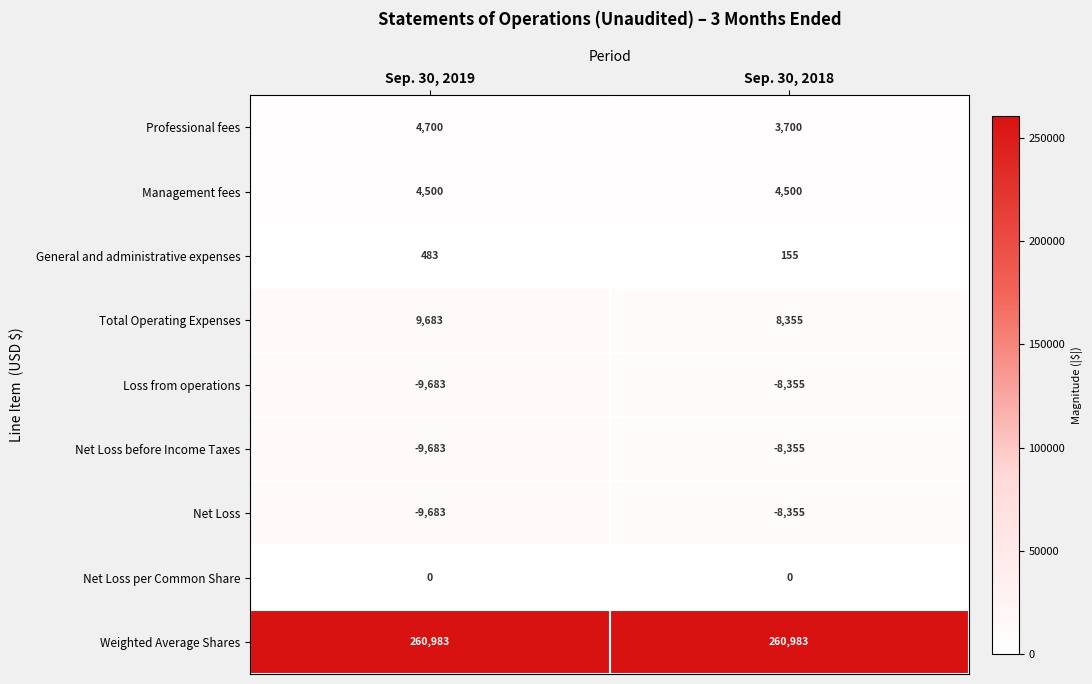

Is it true that Professional fees equals 3700 at Sep. 30, 2018?

True